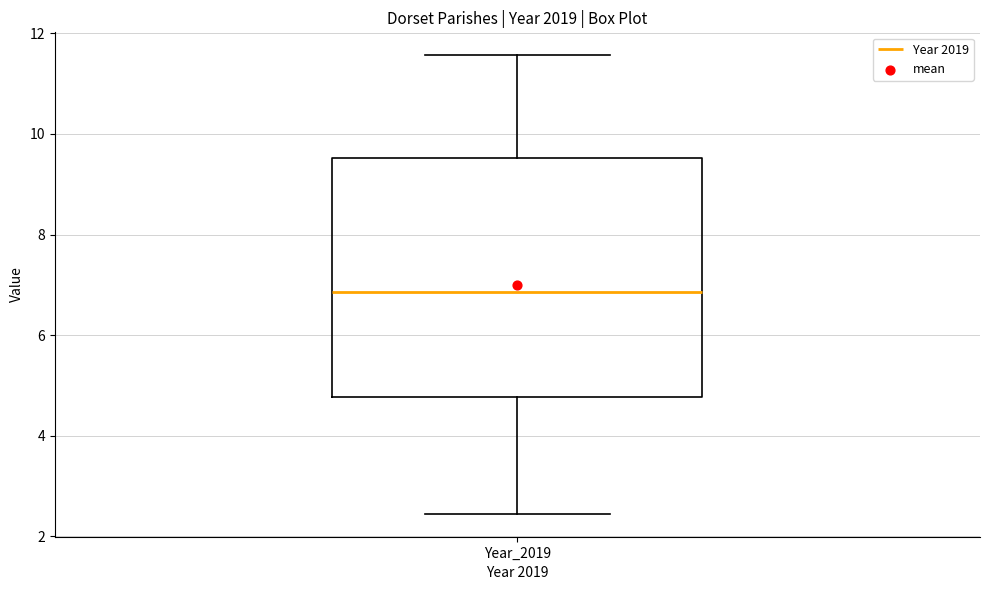

Read this box plot against the y-axis: the position of the median line, the range covered by the box, and the ends of both whiskers. The values are not printed on the chart, so give them approximately, as read against the axis.

median 6.8, box 4.8 to 9.6, whiskers 2.4 to 11.6